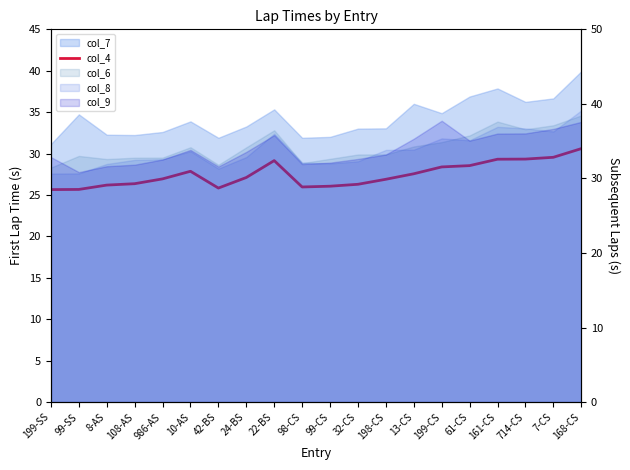

What is the label of the 14th point from the left?

13-CS